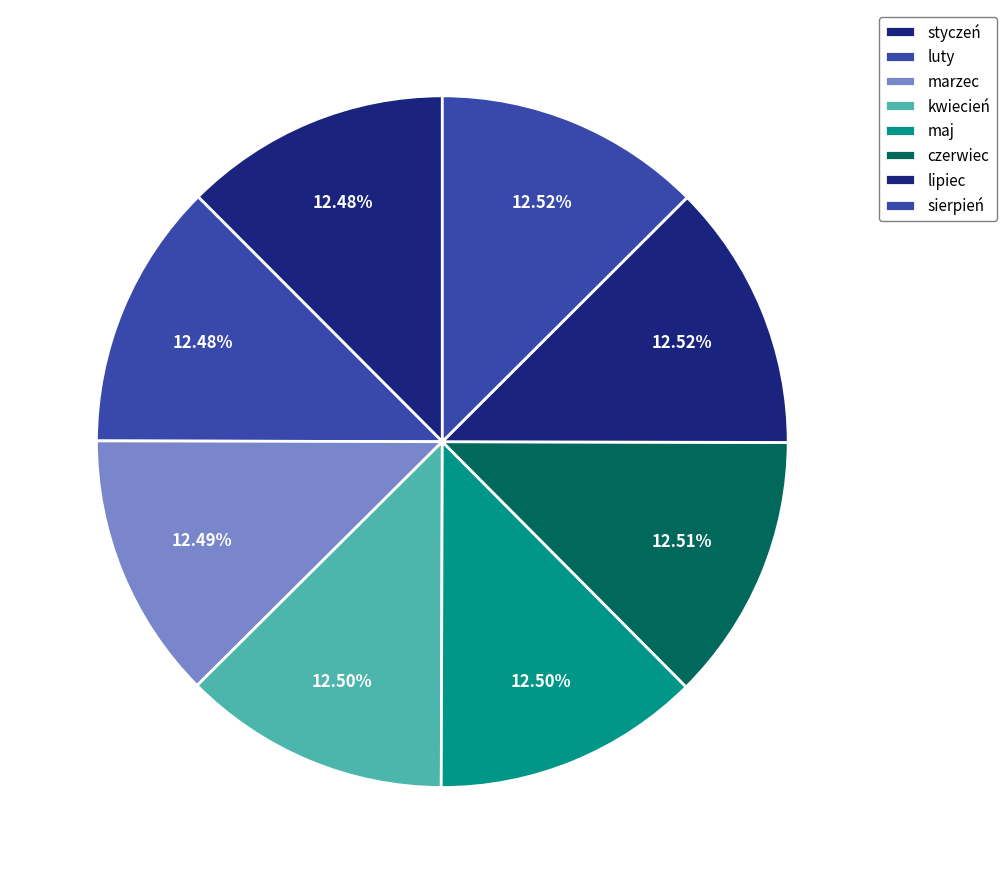

Is czerwiec the majority of the pie?

No